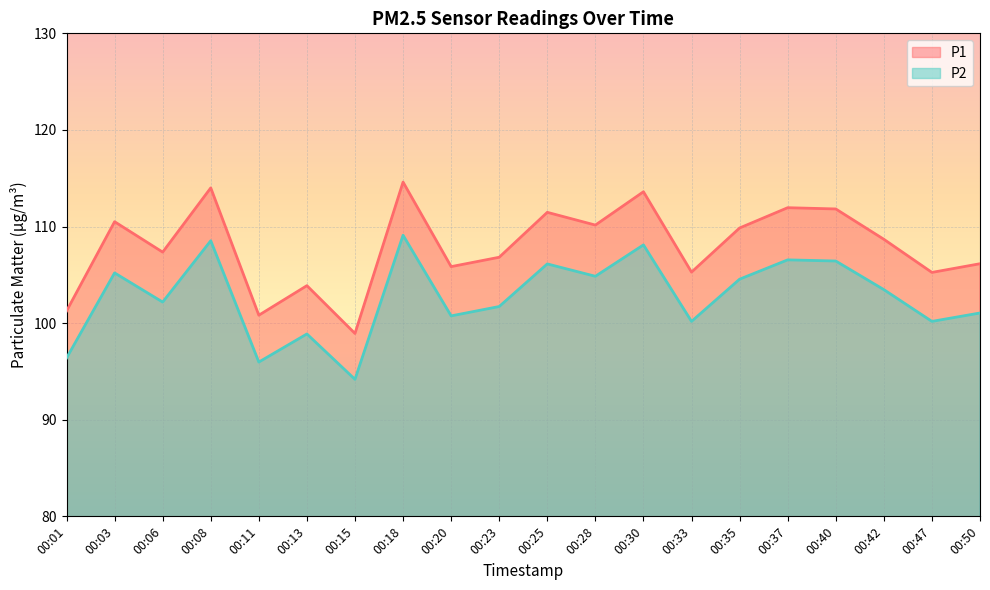

True or false: P2 and P1 cross at least once.

False